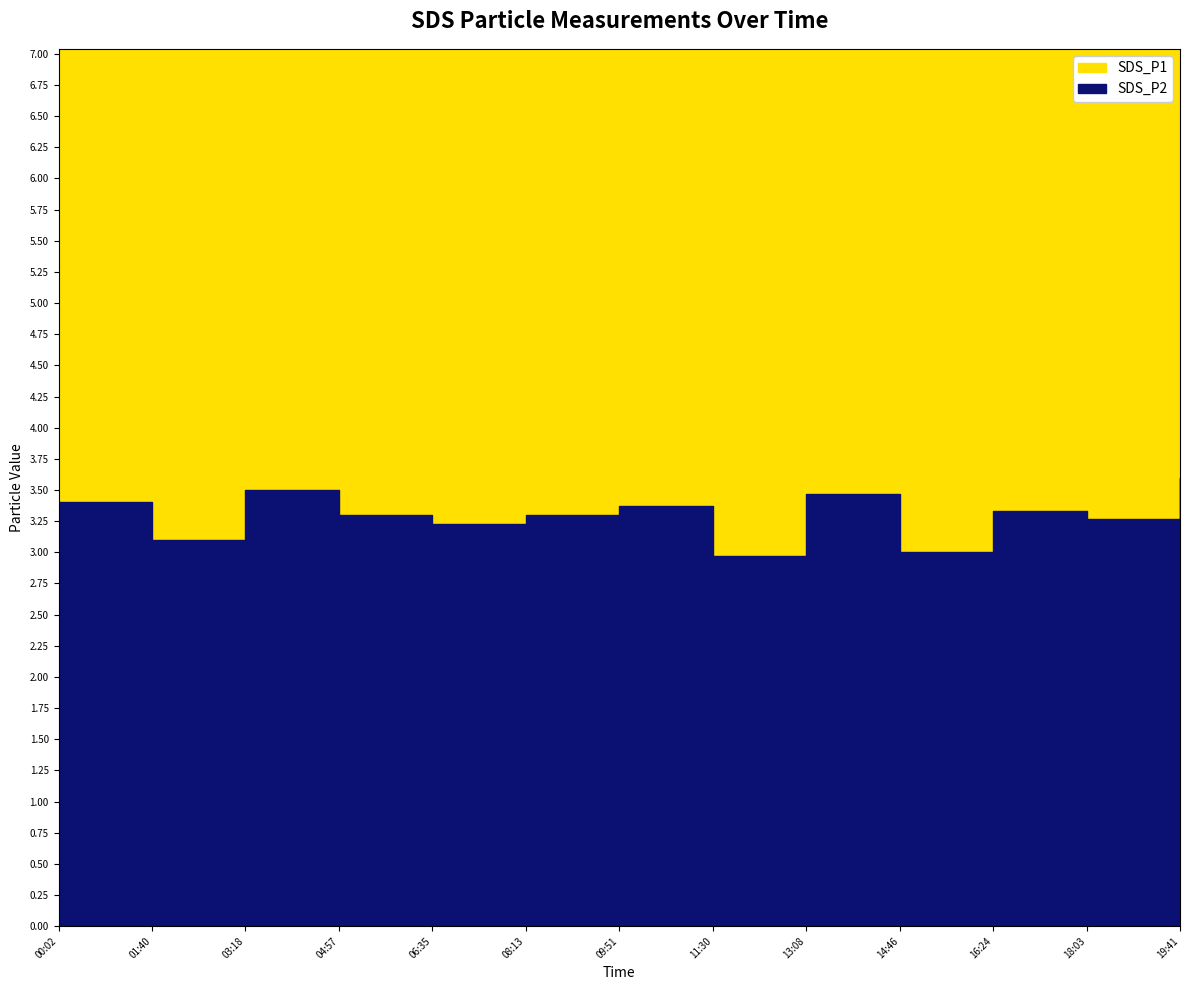

Rank the series by their maximum value, from lowest to highest.

SDS_P2, SDS_P1